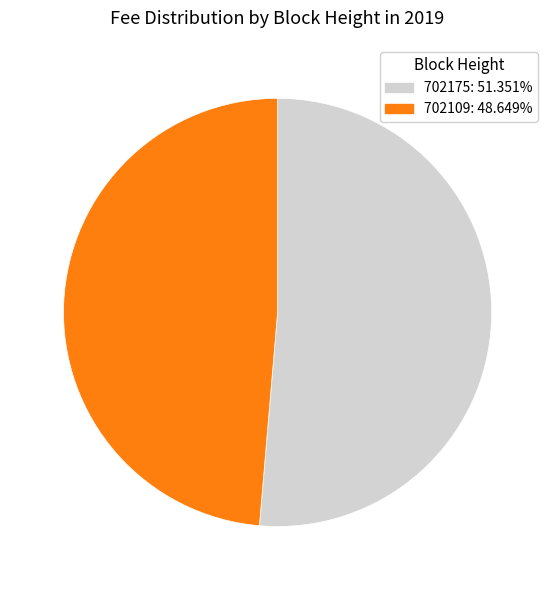

Which slice is the largest?

702175